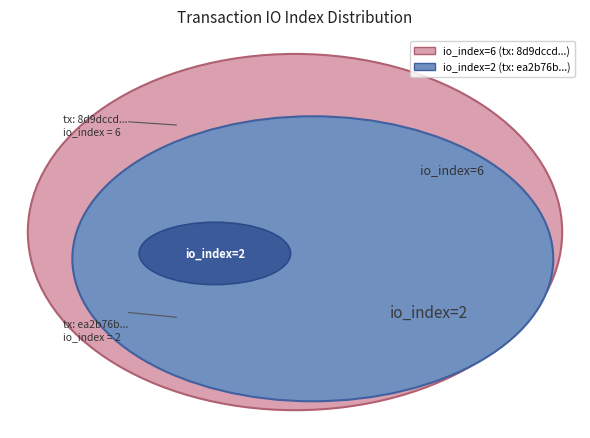

Count the number of slices in the pie.

2